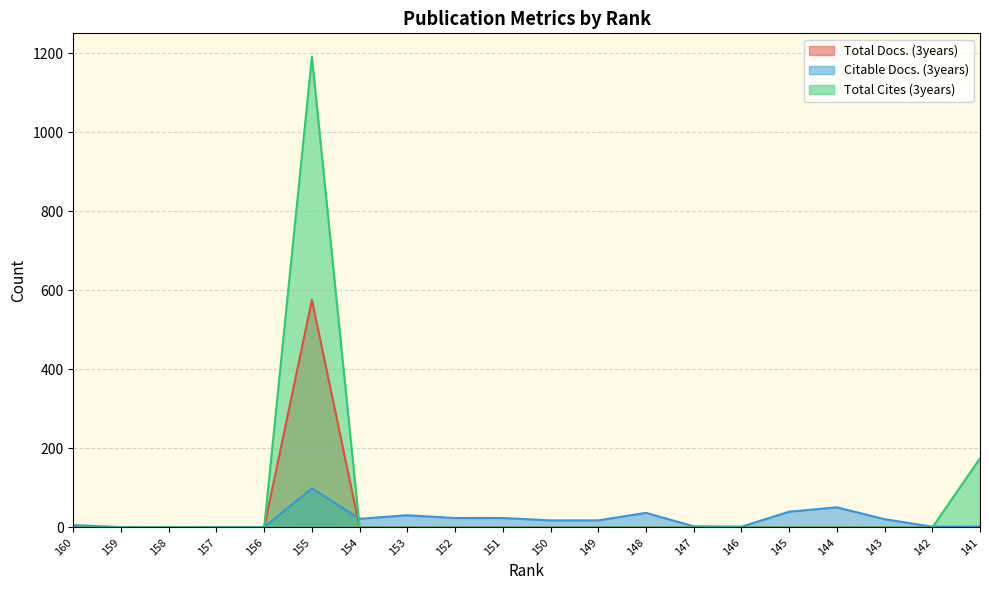

Where is Citable Docs. (3years) nearest to the value 49?

144